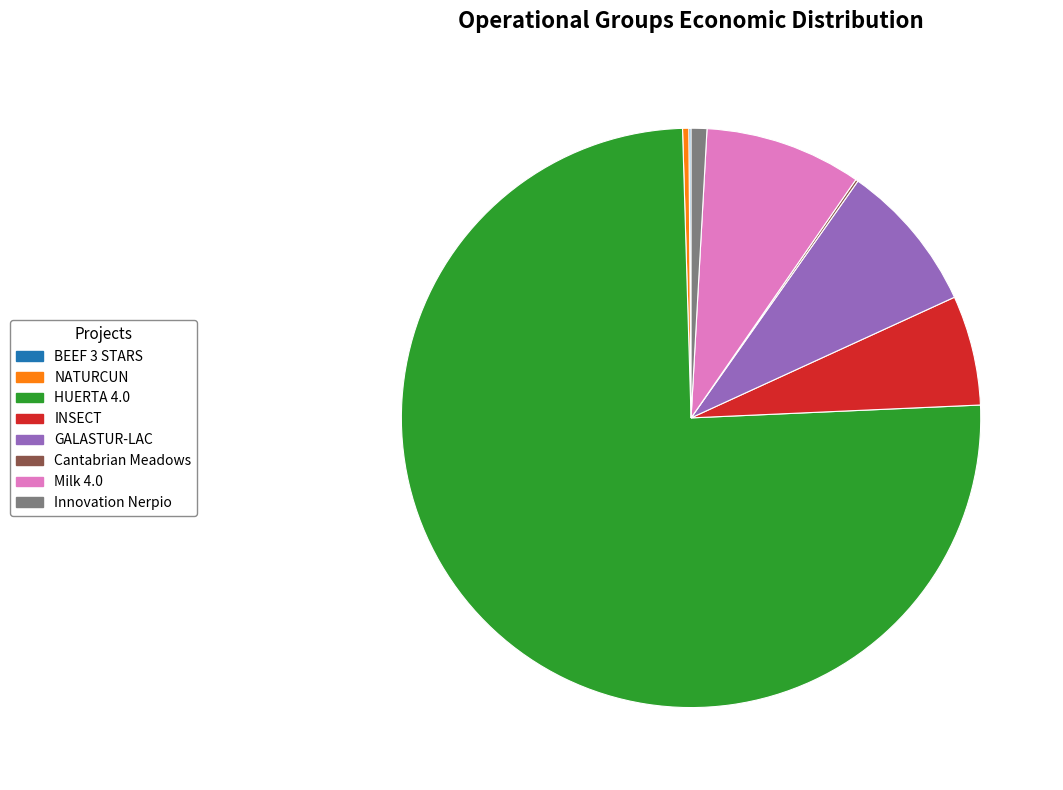

What is the majority slice?

HUERTA 4.0